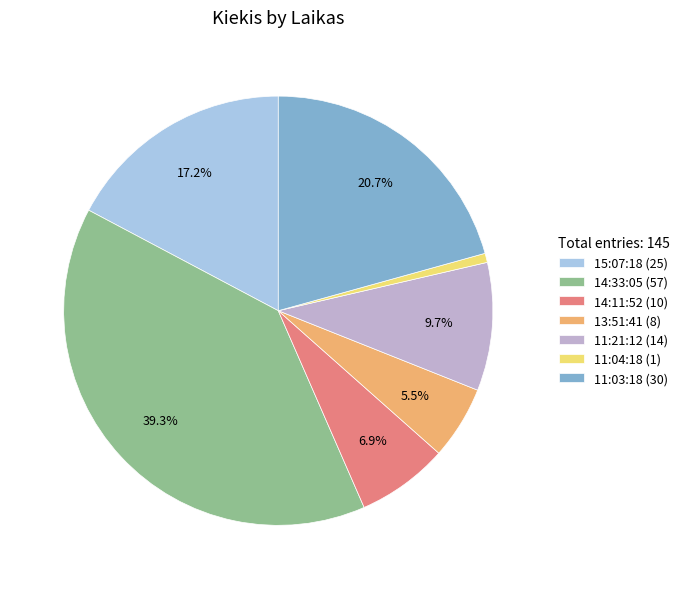

To the nearest percent, what is the difference between the largest and smallest slice percentages?

39%